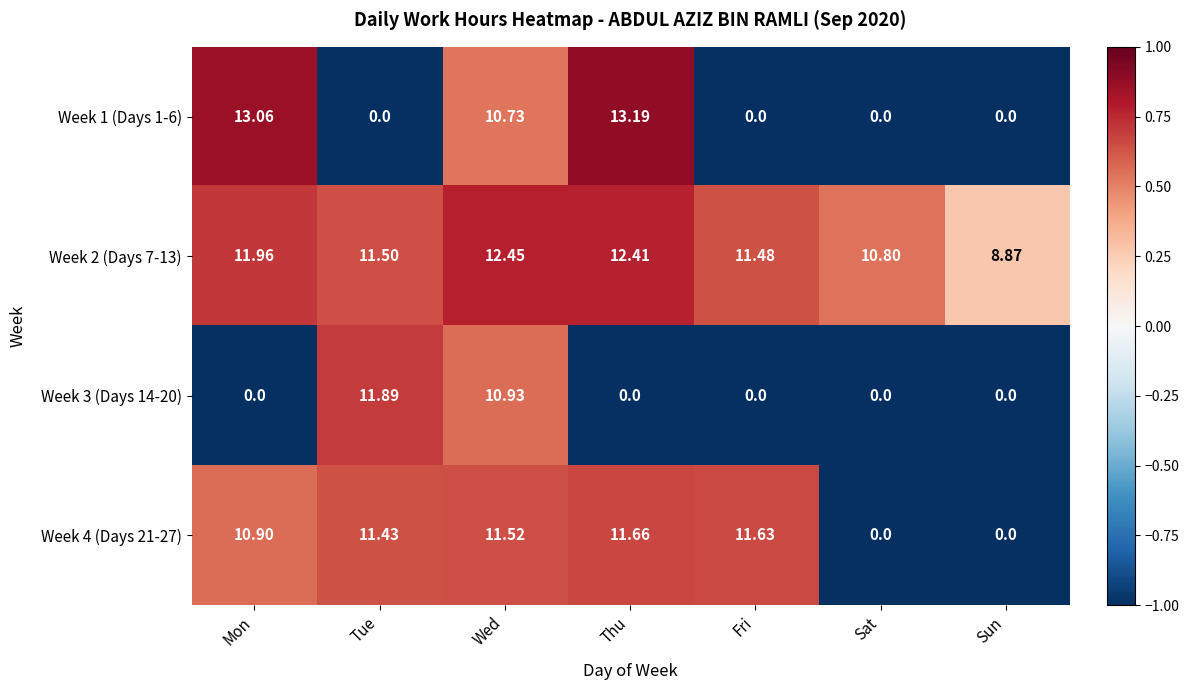

At which label is Week 1 (Days 1-6) closest to 6?

Wed